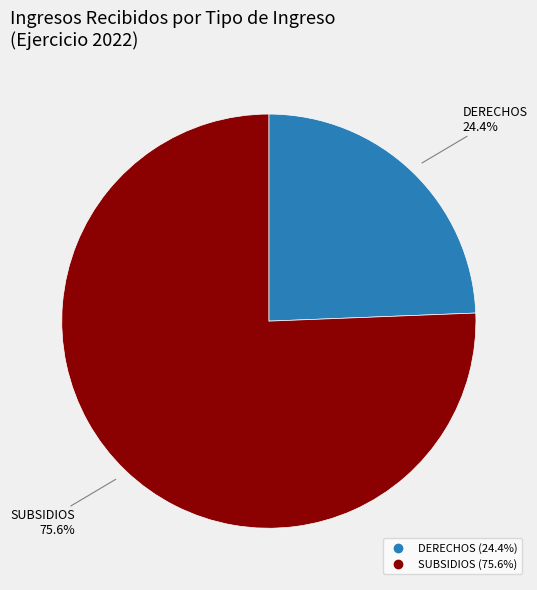

Between DERECHOS and SUBSIDIOS, which is larger?

SUBSIDIOS